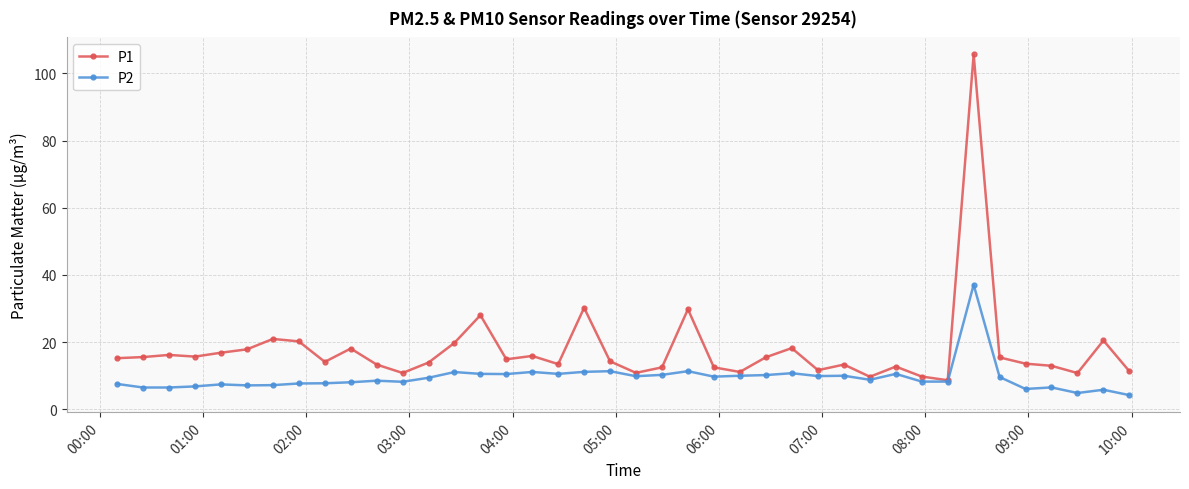

Rank the series by their average value, from lowest to highest.

P2, P1